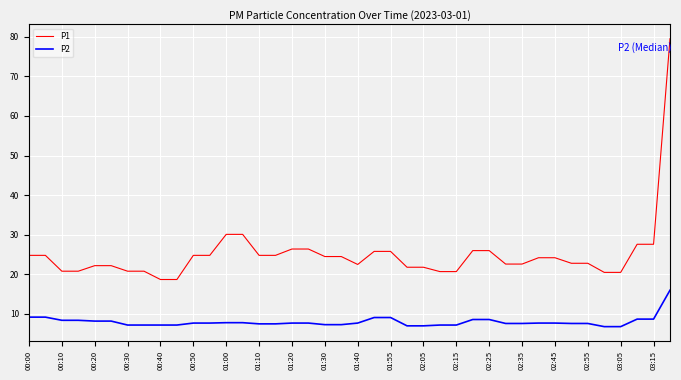

List the series in order of their peak value, highest first.

P1, P2